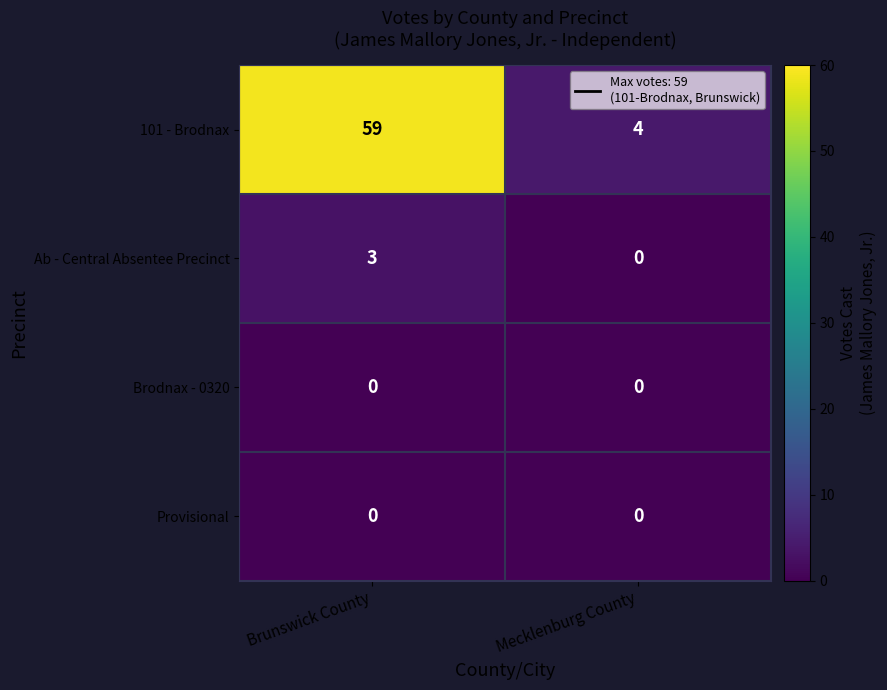

Between Brunswick County and Mecklenburg County, which series saw the biggest shift?

101 - Brodnax